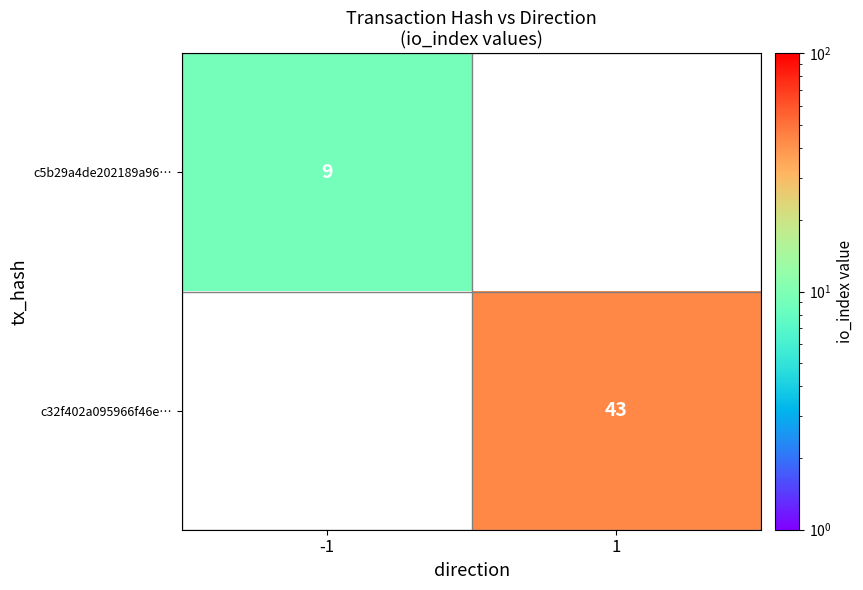

At how many categories does at least one series exceed 30?

1